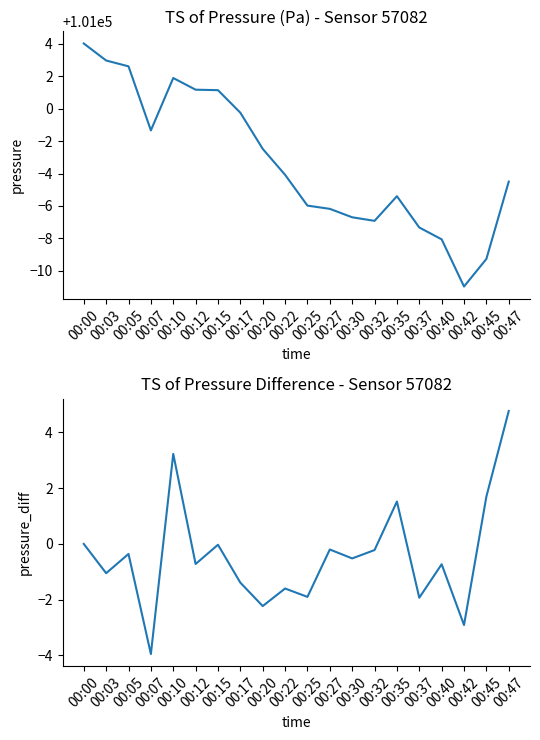

List the series in order of their peak value, highest first.

pressure, pressure_diff